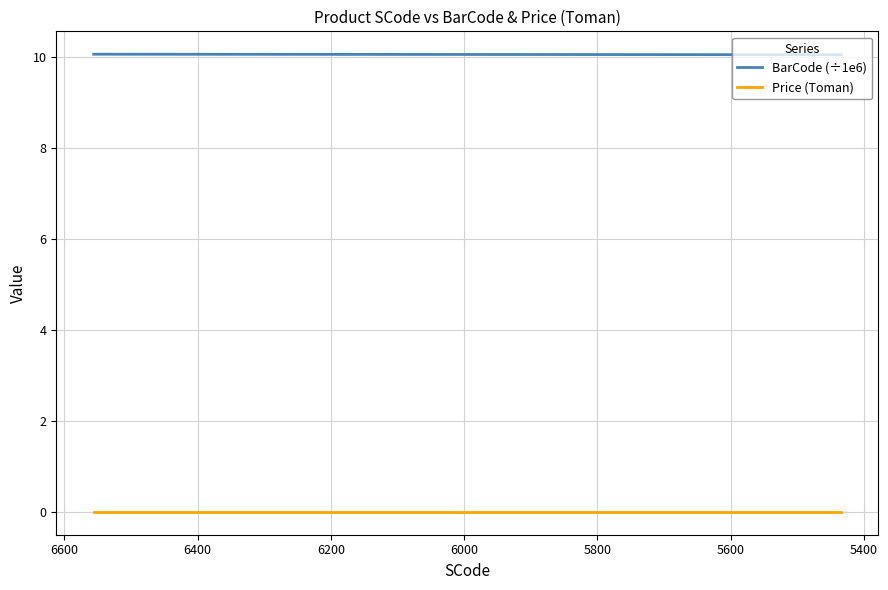

True or false: BarCode (÷1e6) has a value of 13.4 at 6200.

False